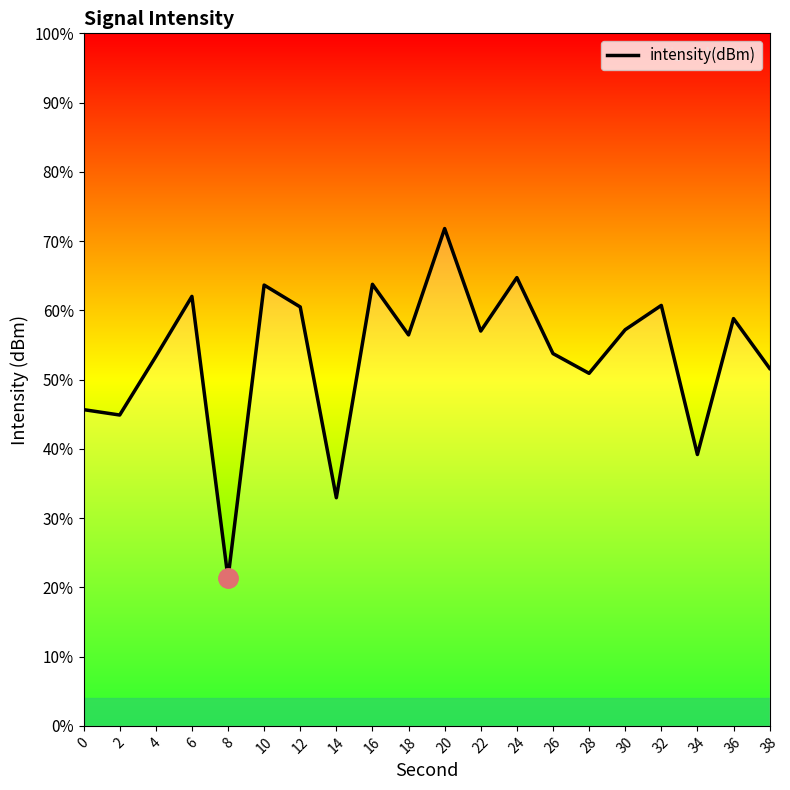

Count the number of categories in the chart.

20